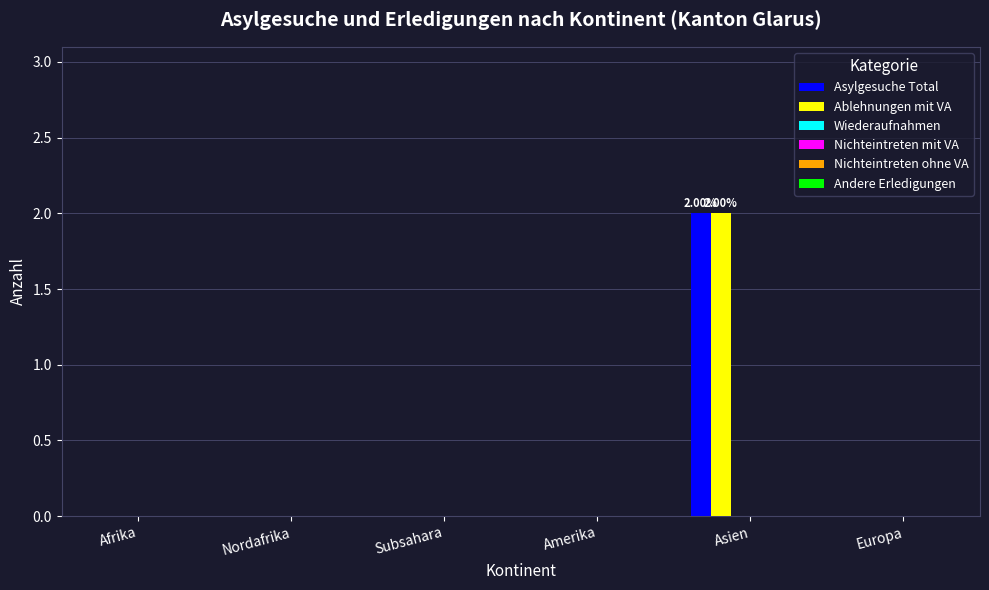

Rank the series by their maximum value, from lowest to highest.

Wiederaufnahmen, Nichteintreten mit VA, Nichteintreten ohne VA, Andere Erledigungen, Asylgesuche Total, Ablehnungen mit VA